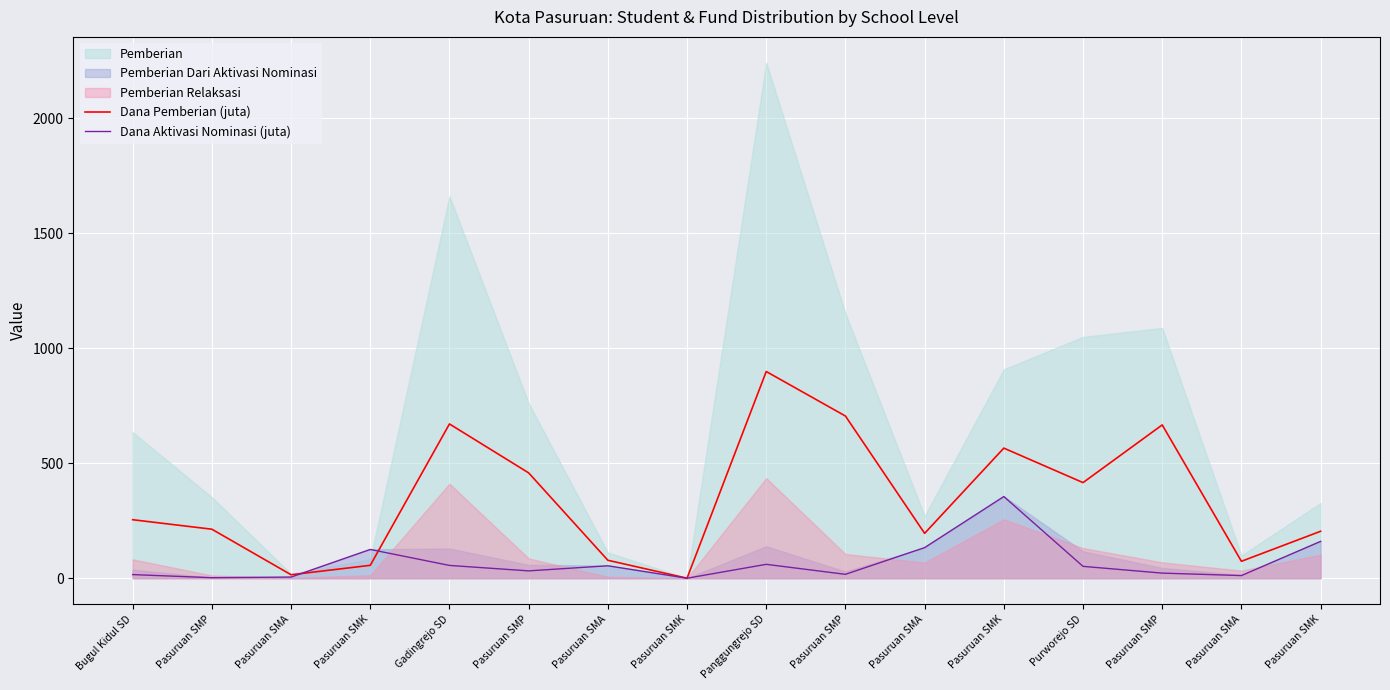

True or false: Dana Pemberian (juta) and Dana Aktivasi Nominasi (juta) cross at least once.

True